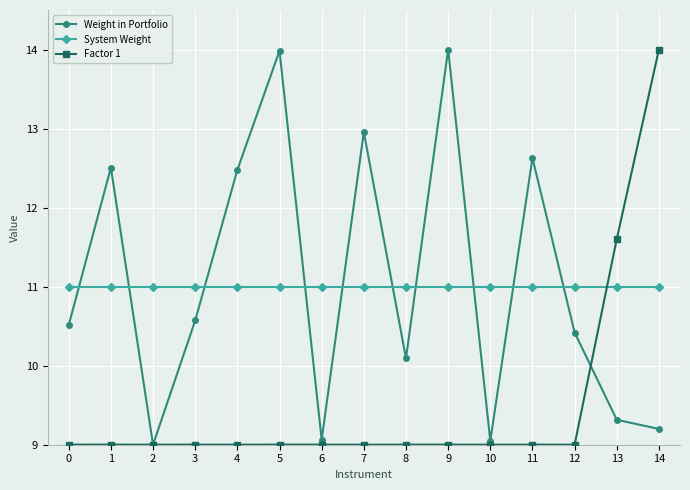

Is the value of Factor 1 at 4 greater than the value of Weight in Portfolio at 4?

No